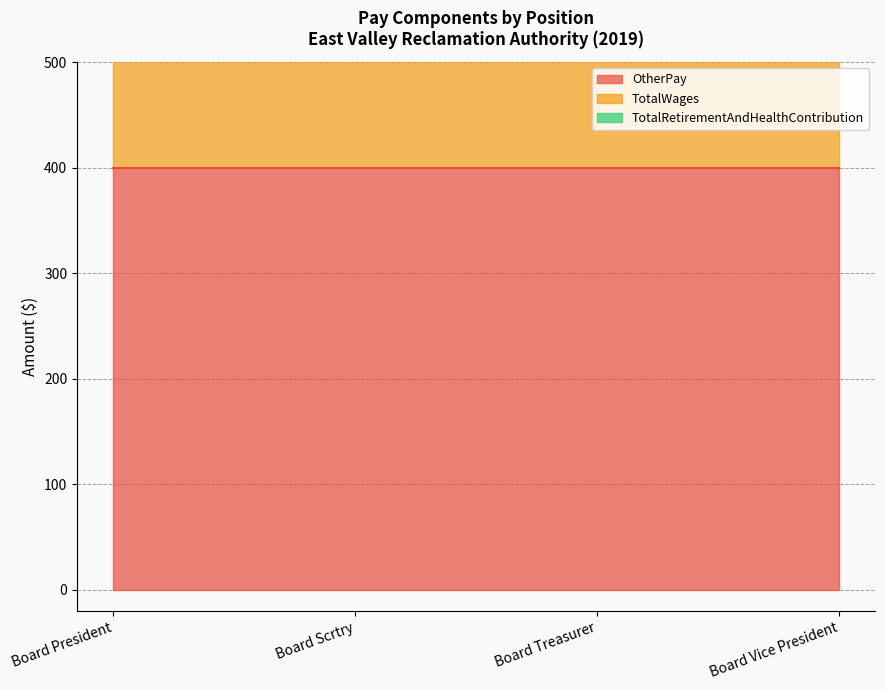

List the labels in order of TotalWages value, largest first.

Board President, Board Scrtry, Board Treasurer, Board Vice President